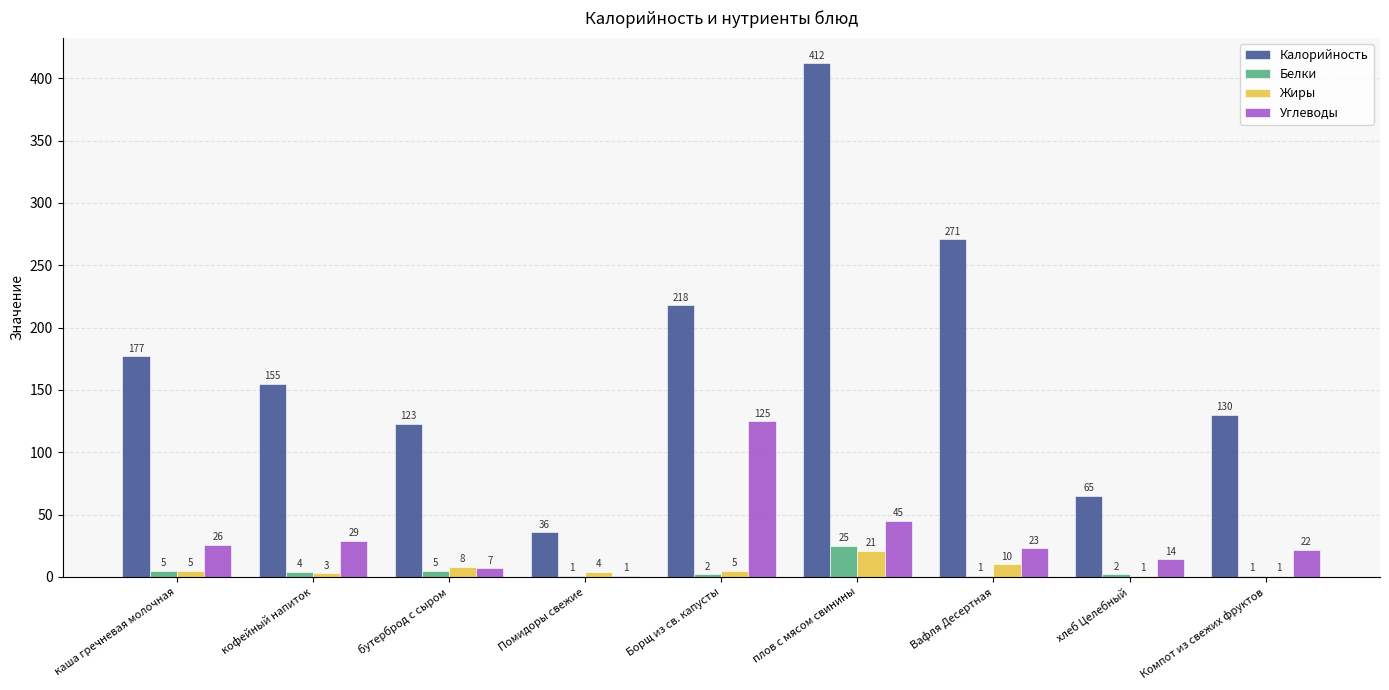

How many groups of bars are there?

9